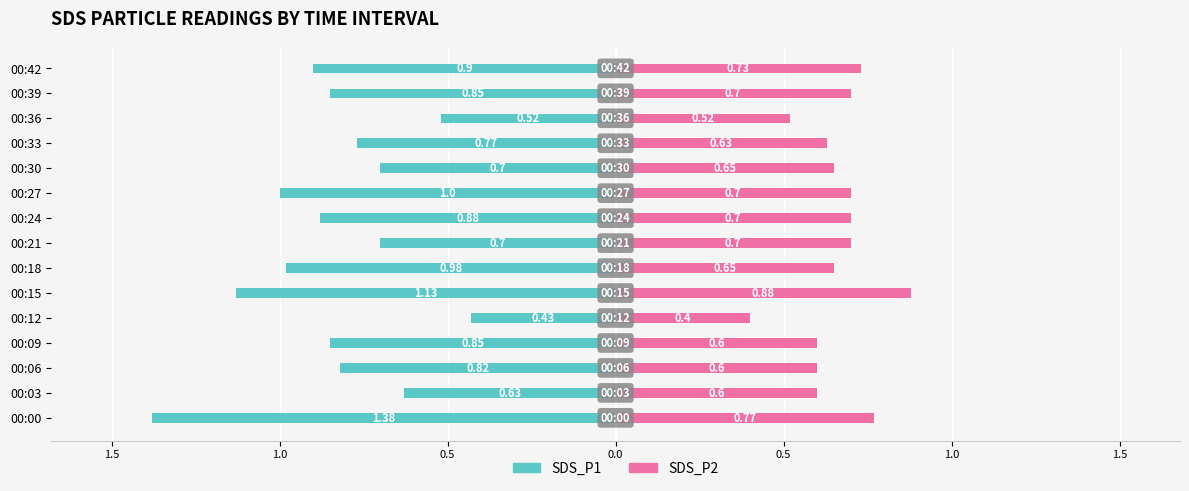

Are the bars grouped side by side (vs. stacked)?

Yes